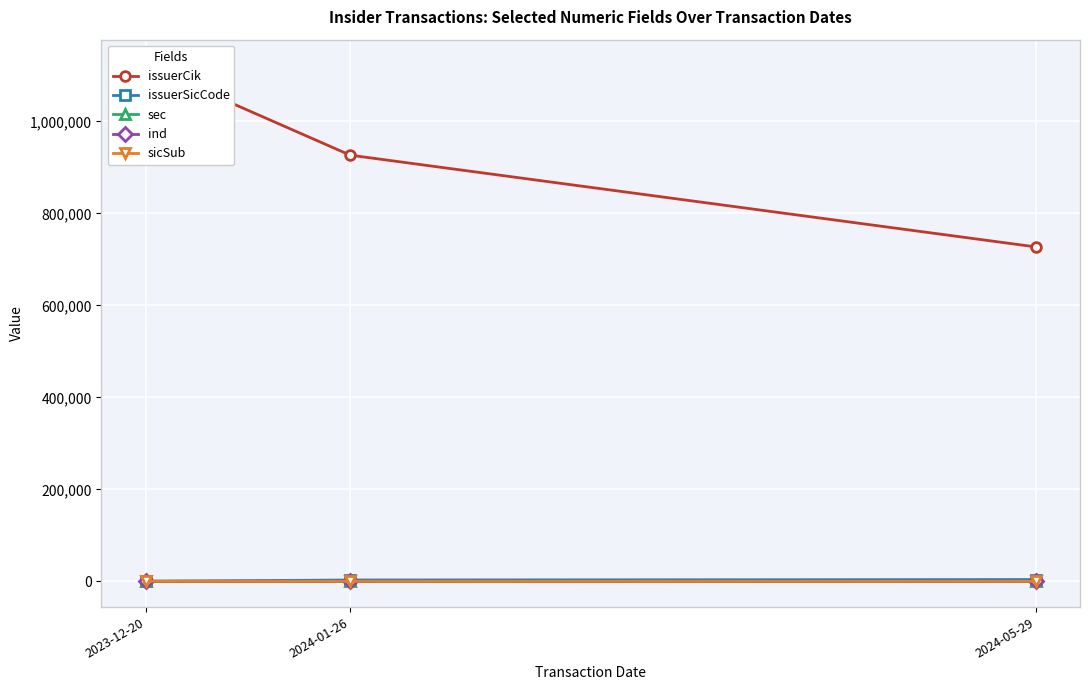

Which series has the widest spread of values?

issuerCik